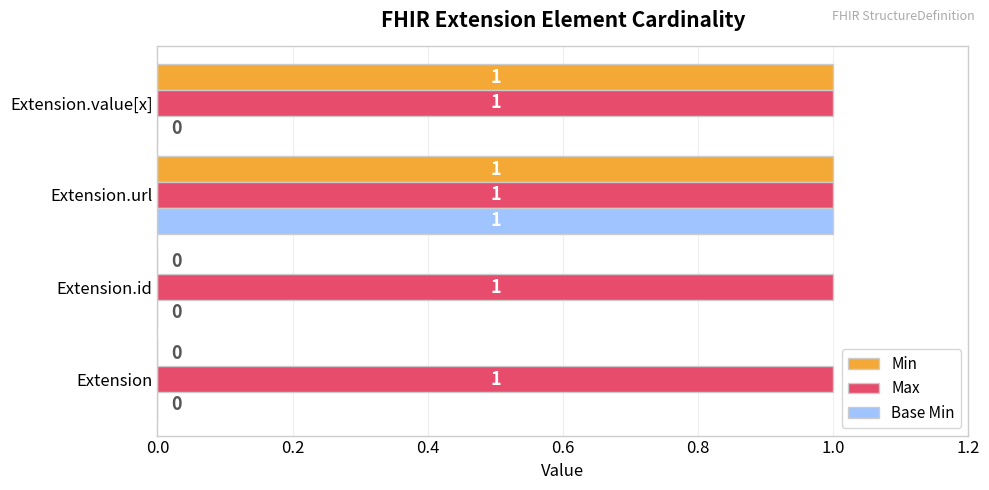

What is the maximum value shown in the chart?

1